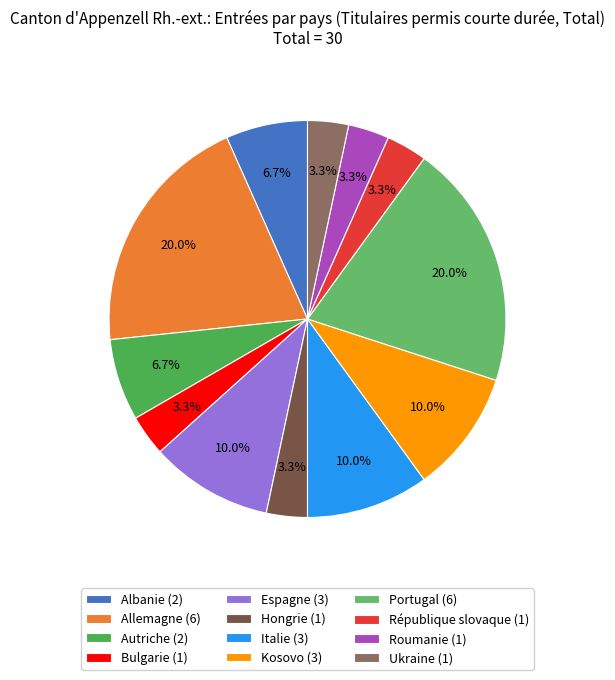

To the nearest percent, what is the combined percentage of Bulgarie and Ukraine?

7%